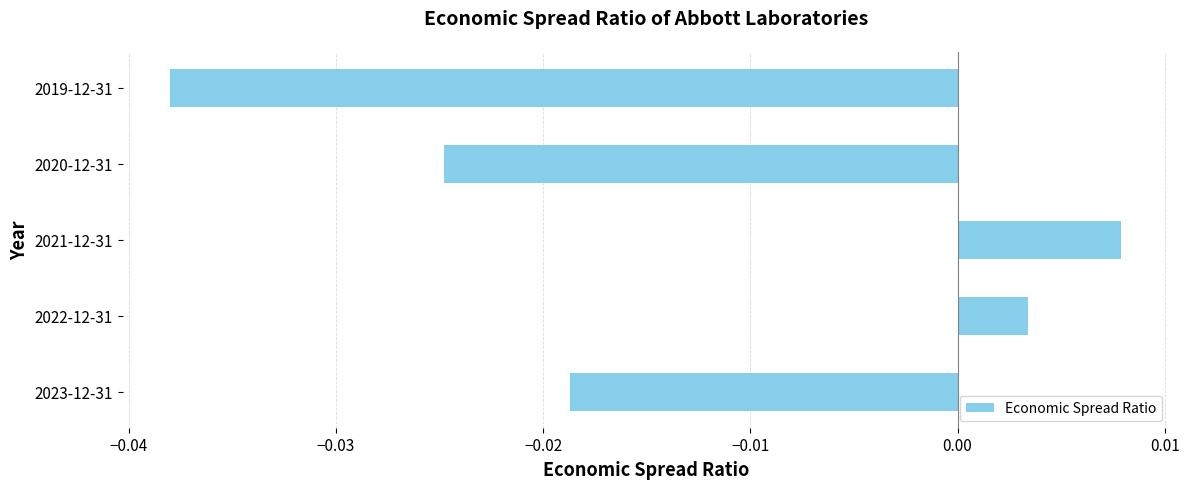

How many values are above zero?

2